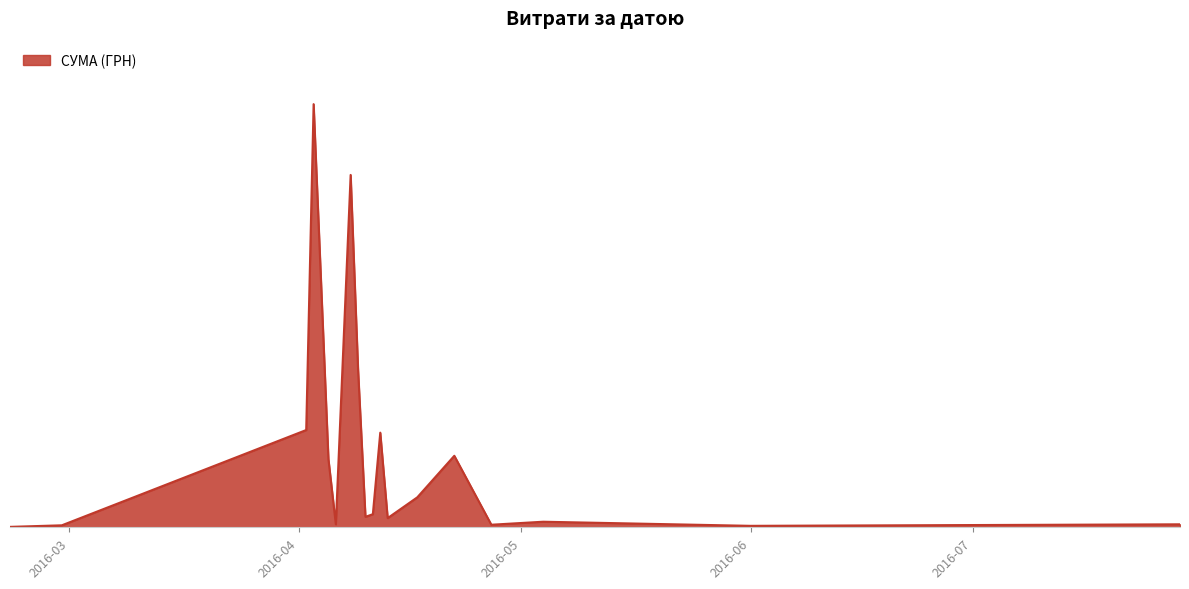

Does the chart display data point markers on the line(s)?

No